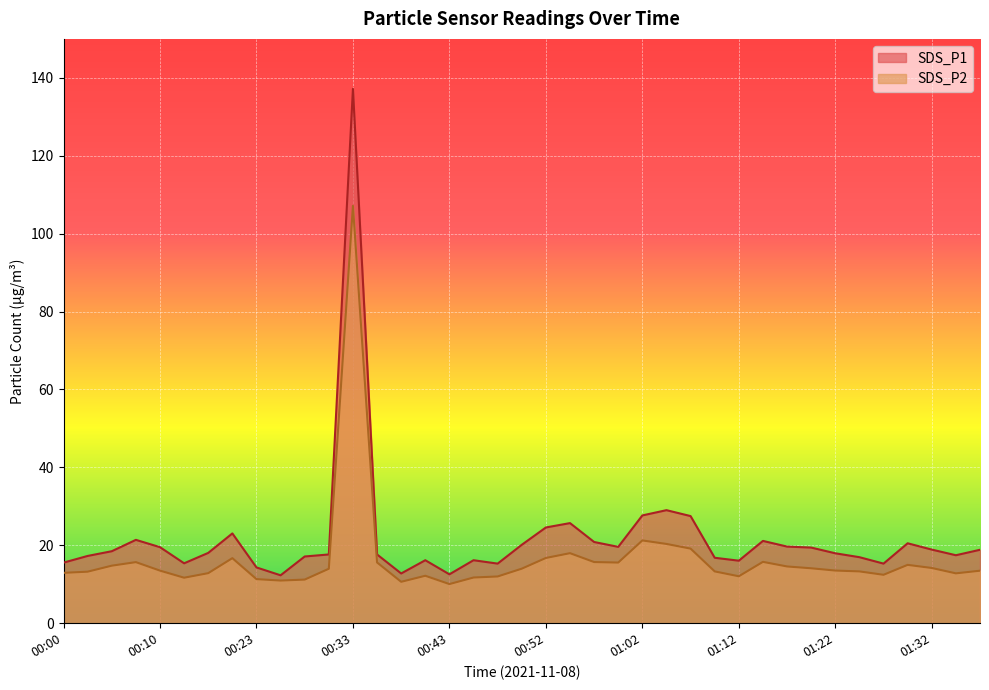

The SDS_P1 series shows 16.2 at 00:40. True or false?

True